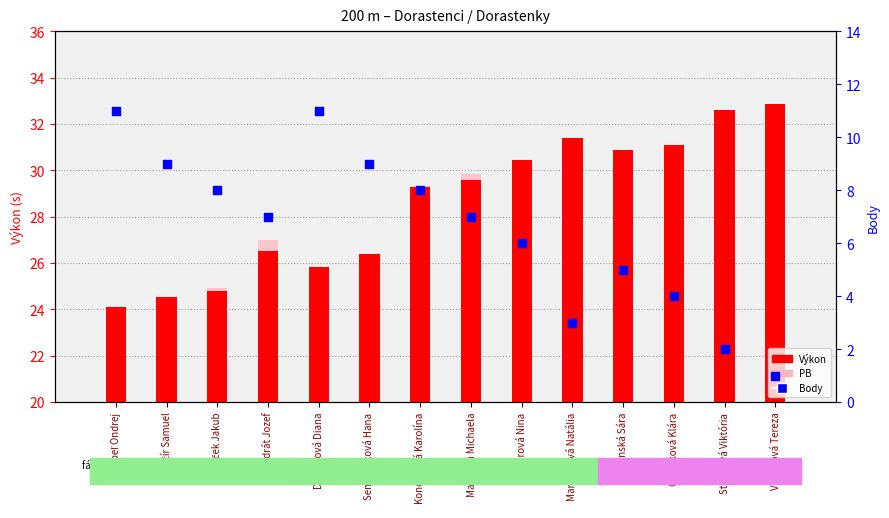

Which series has the largest total across all categories?

Výkon